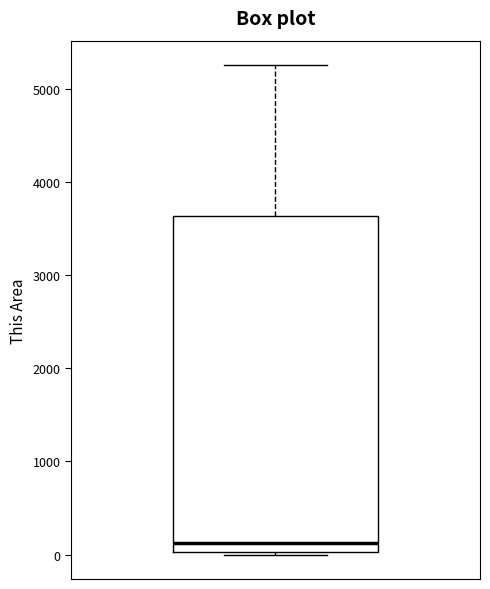

Read this box plot against the y-axis: the position of the median line, the range covered by the box, and the ends of both whiskers. The values are not printed on the chart, so give them approximately, as read against the axis.

median 100, box 0 to 3600, whiskers 0 to 5300